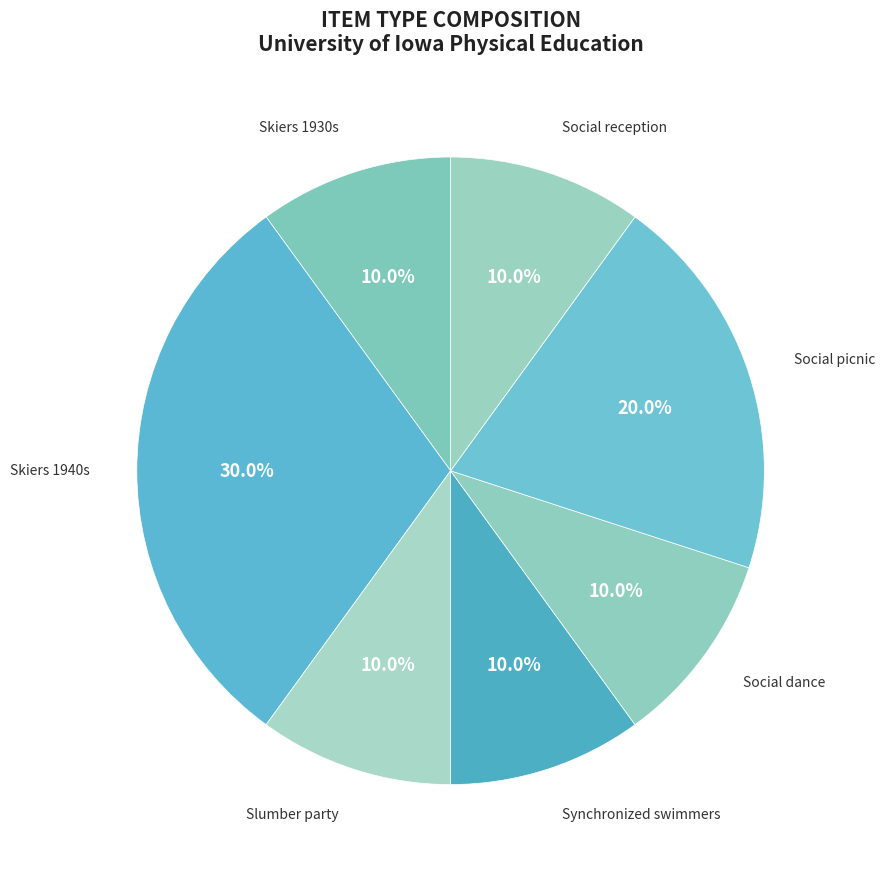

Approximately how many times larger is the value at Skiers 1940s compared to Social dance?

3.0